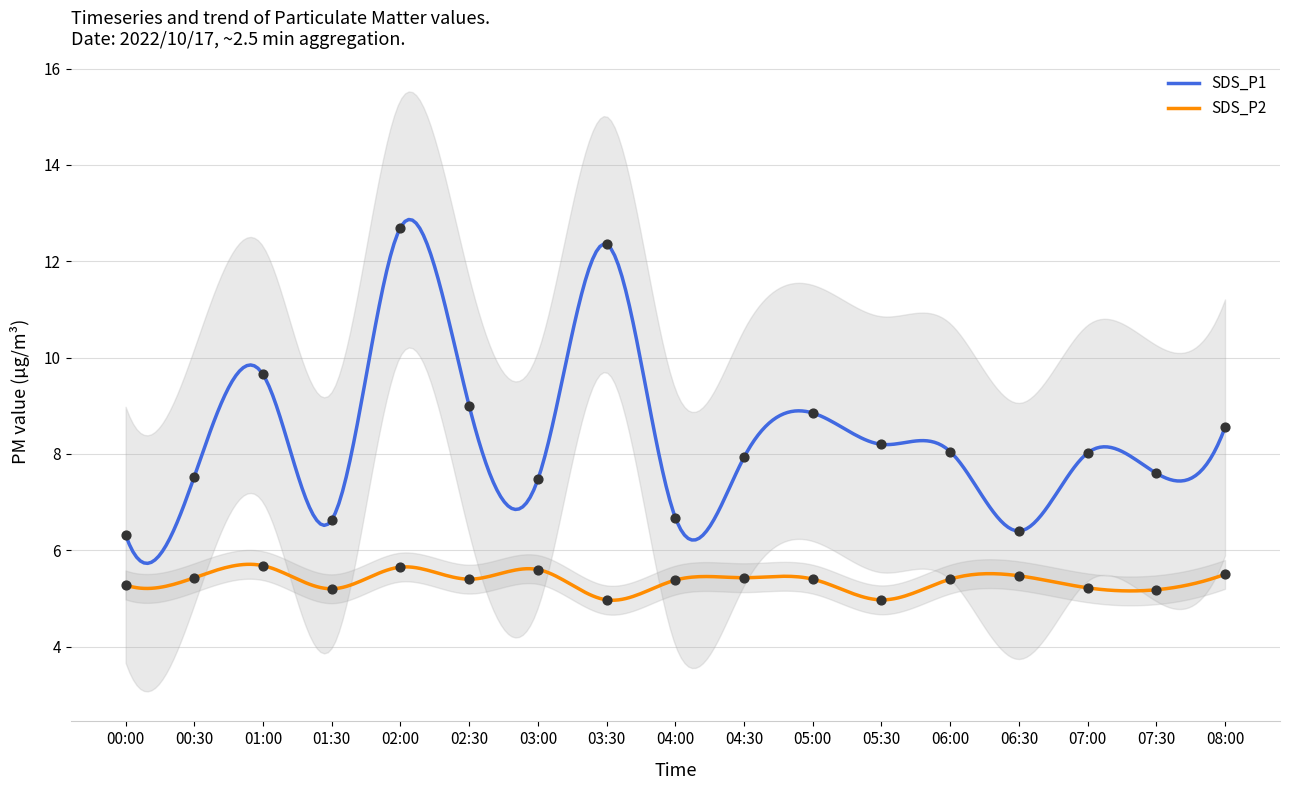

At how many categories does at least one series exceed 5?

17